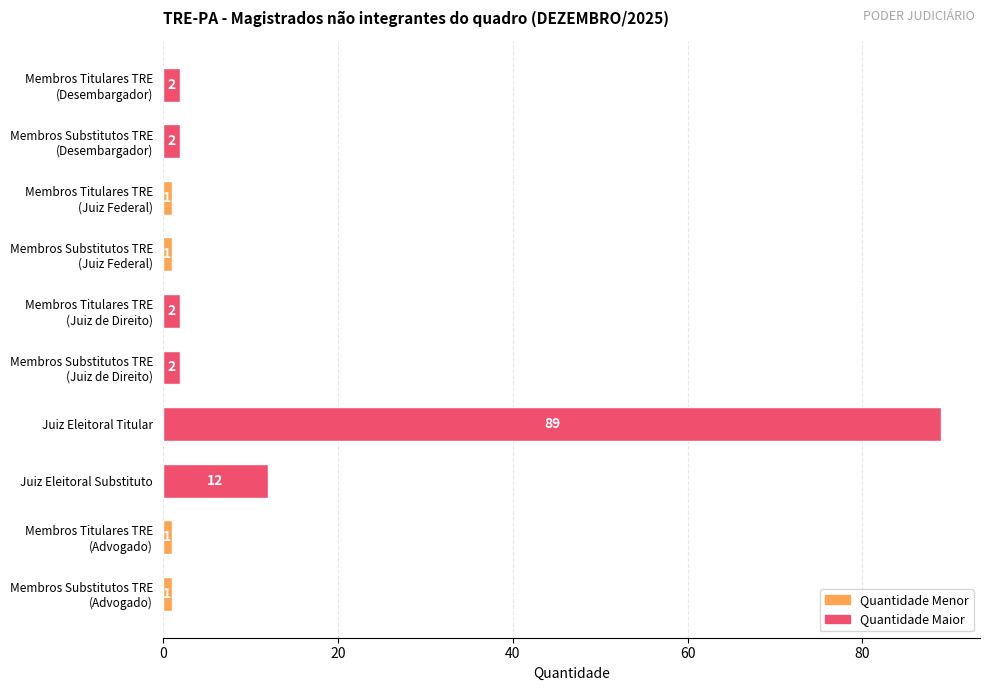

At which category does the chart reach its peak across all series?

Juiz Eleitoral Titular